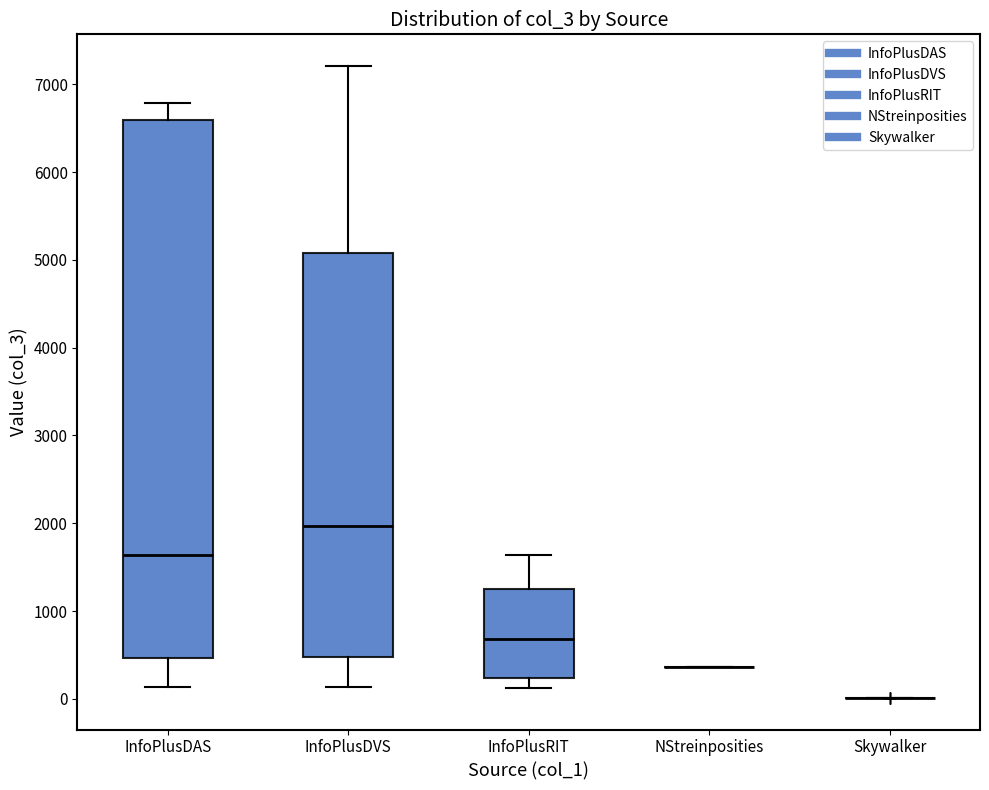

Reading left to right, transcribe this box plot: for each box, give where its median line is, the range the box spans, and where its two whiskers end, as read against the y-axis. The values are not printed on the chart, so give them approximately, as read against the axis.

InfoPlusDAS: median 1600, box 500 to 6600, whiskers 100 to 6800
InfoPlusDVS: median 2000, box 500 to 5100, whiskers 100 to 7200
InfoPlusRIT: median 700, box 200 to 1200, whiskers 100 to 1600
NStreinposities: box collapsed to a line at 400, whiskers 400 to 400
Skywalker: box collapsed to a line at 0, whiskers 0 to 0